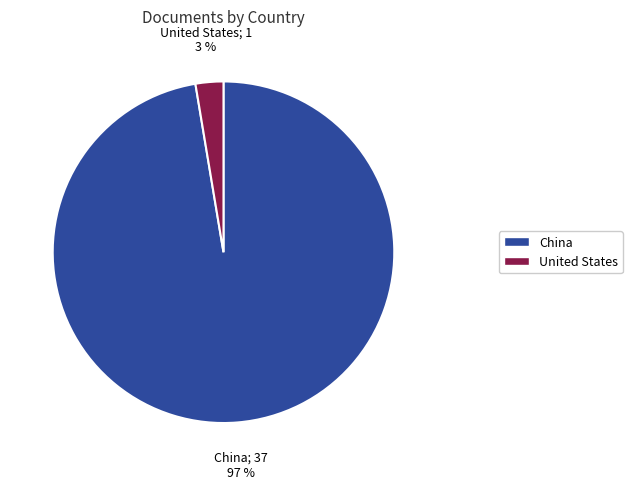

Is there any slice that represents more than half of the pie?

Yes